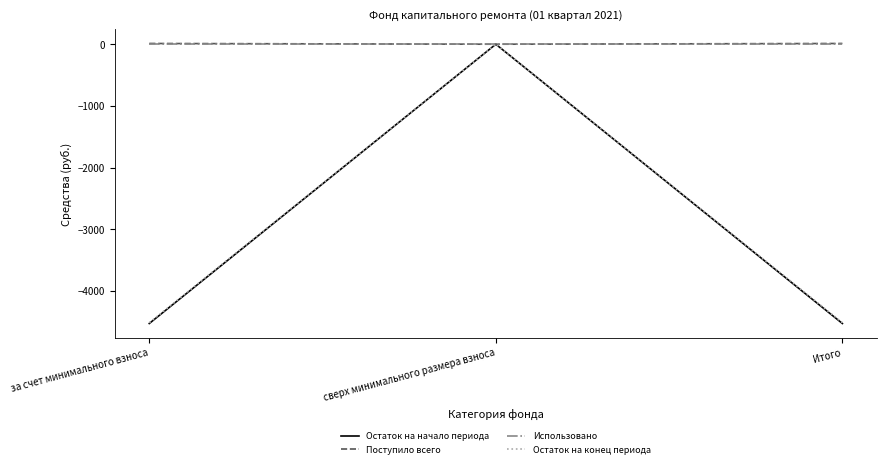

Does the chart have visible grid lines?

No